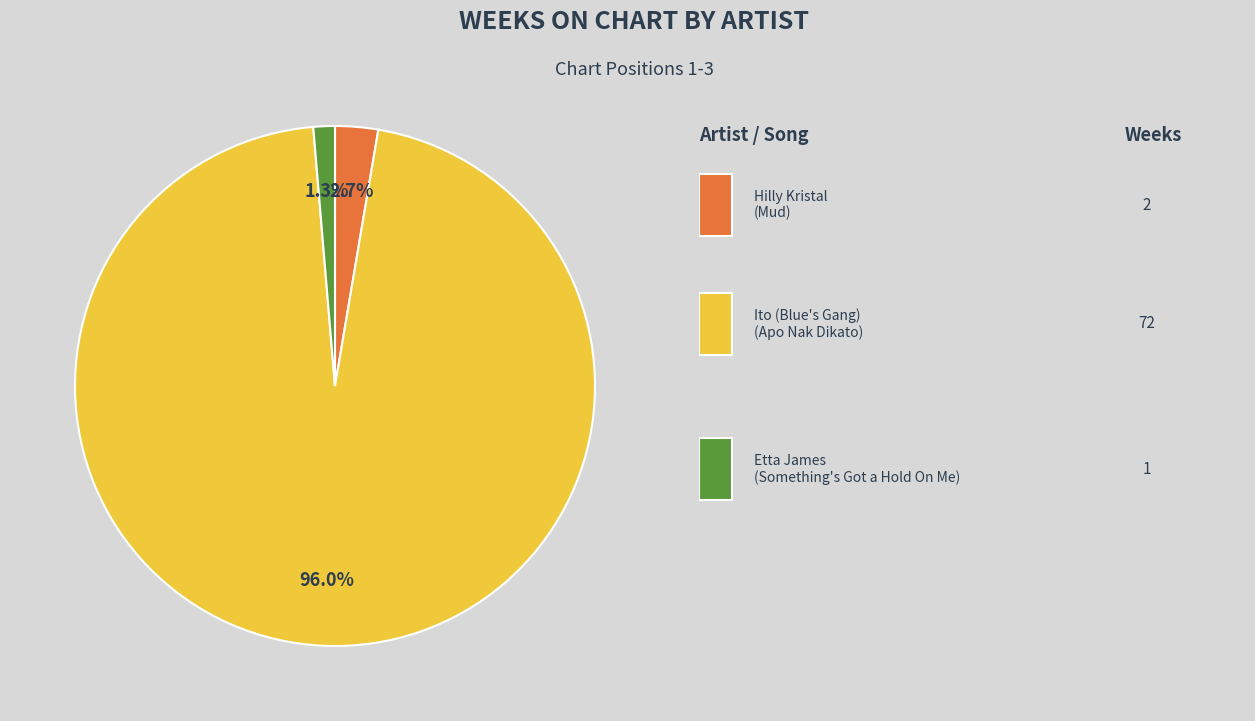

Is there any slice that represents more than half of the pie?

Yes